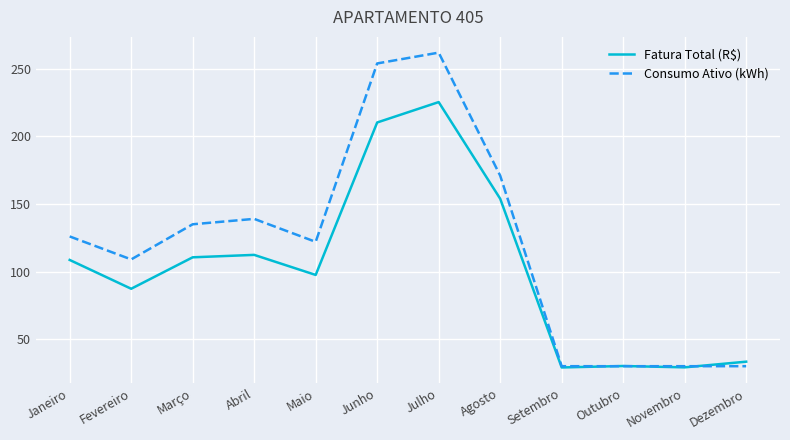

What is the approximate value of Fatura Total (R$) at Julho?

225.4